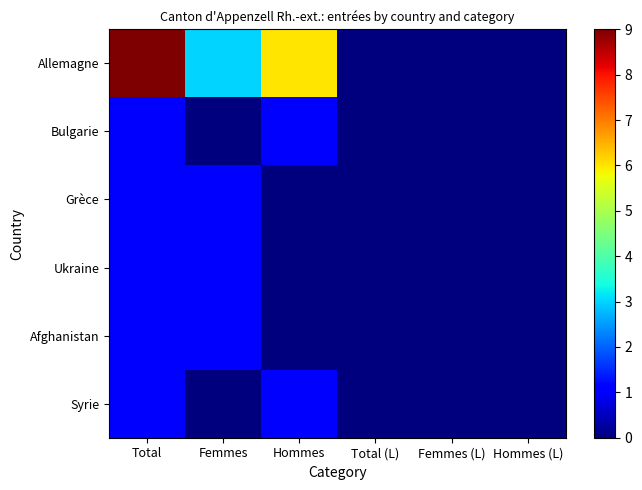

At how many categories does at least one series exceed 3?

2